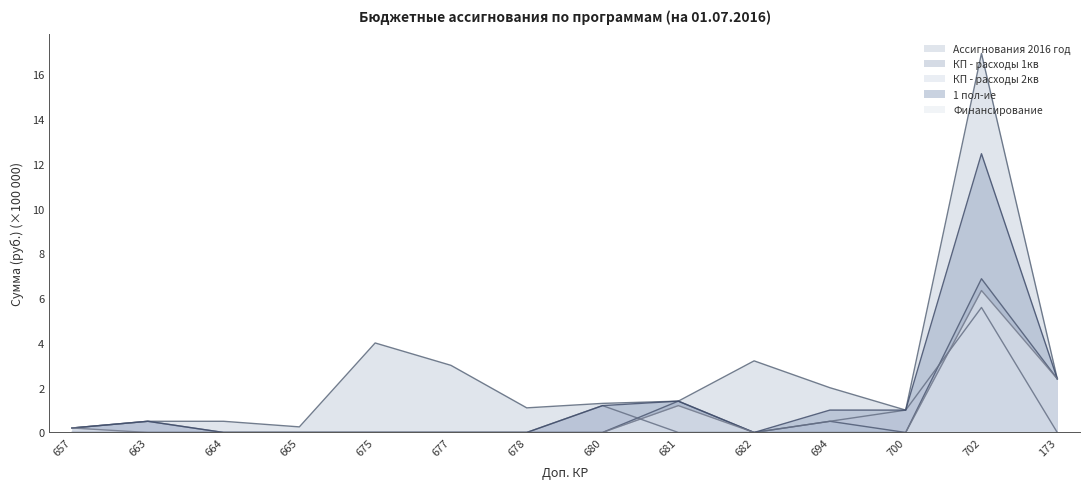

Which series has the widest spread of values?

Ассигнования 2016 год